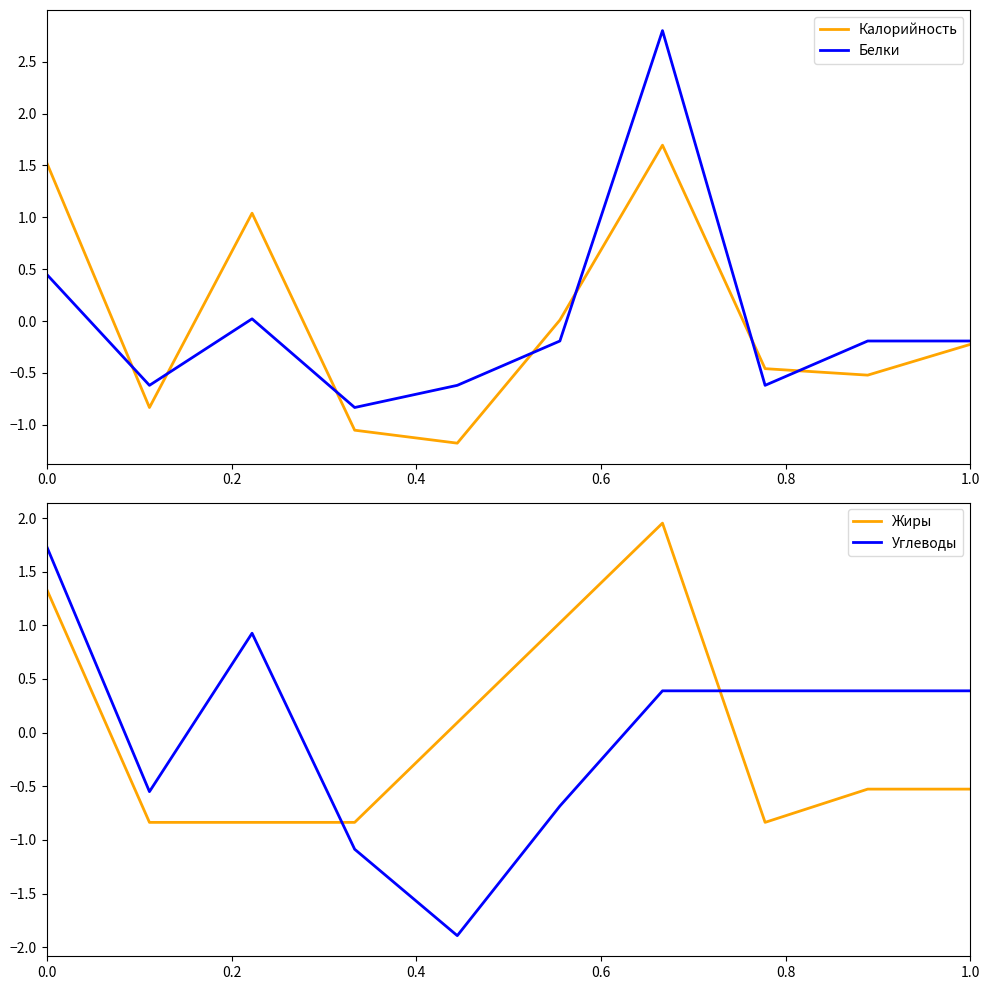

True or false: Калорийность and Жиры cross at least once.

True